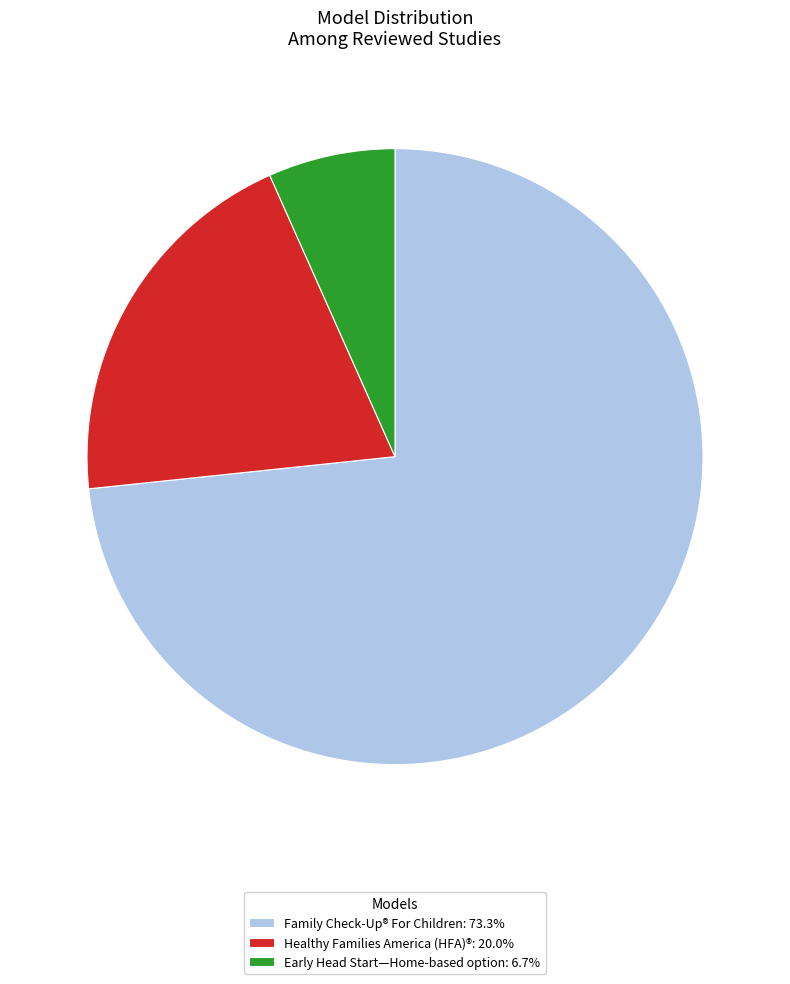

What is the ratio of the value at Early Head Start—Home-based option: 6.7% to the value at Healthy Families America (HFA)®: 20.0%?

0.3